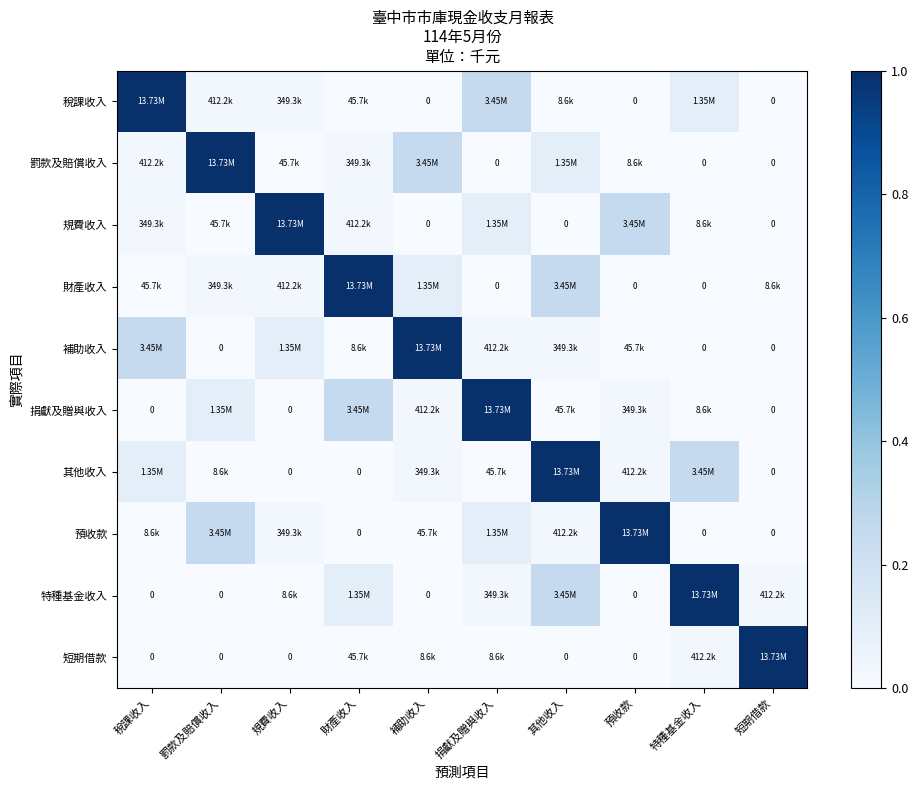

At how many categories does at least one series exceed 0?

10